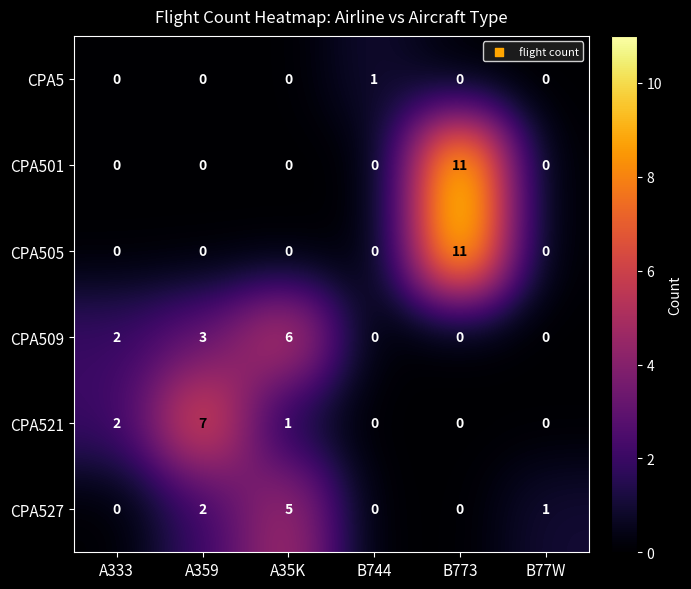

Count the CPA527 values in the range 0 to 2.

5